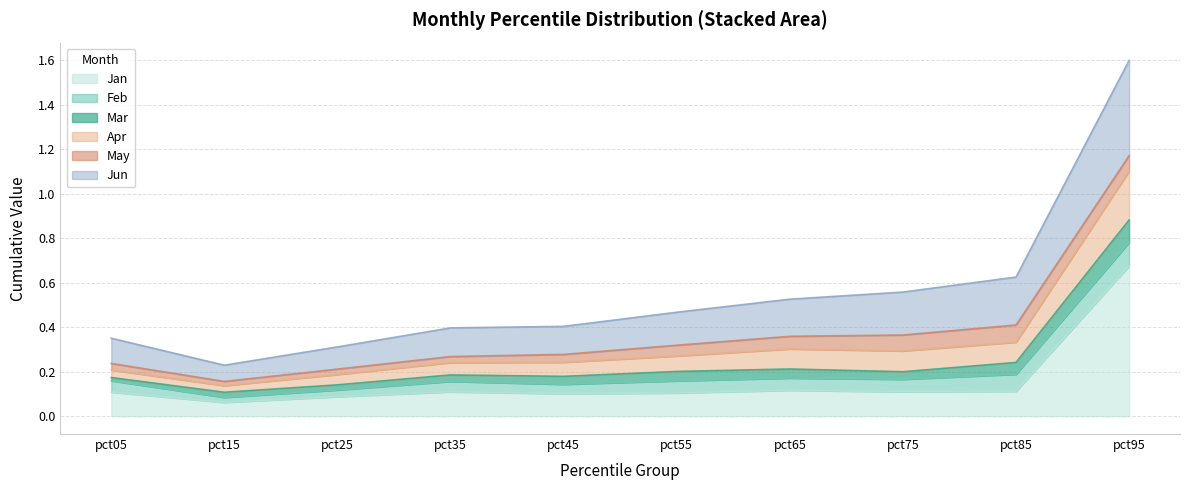

Which category has the highest value in the Jan series?

pct95